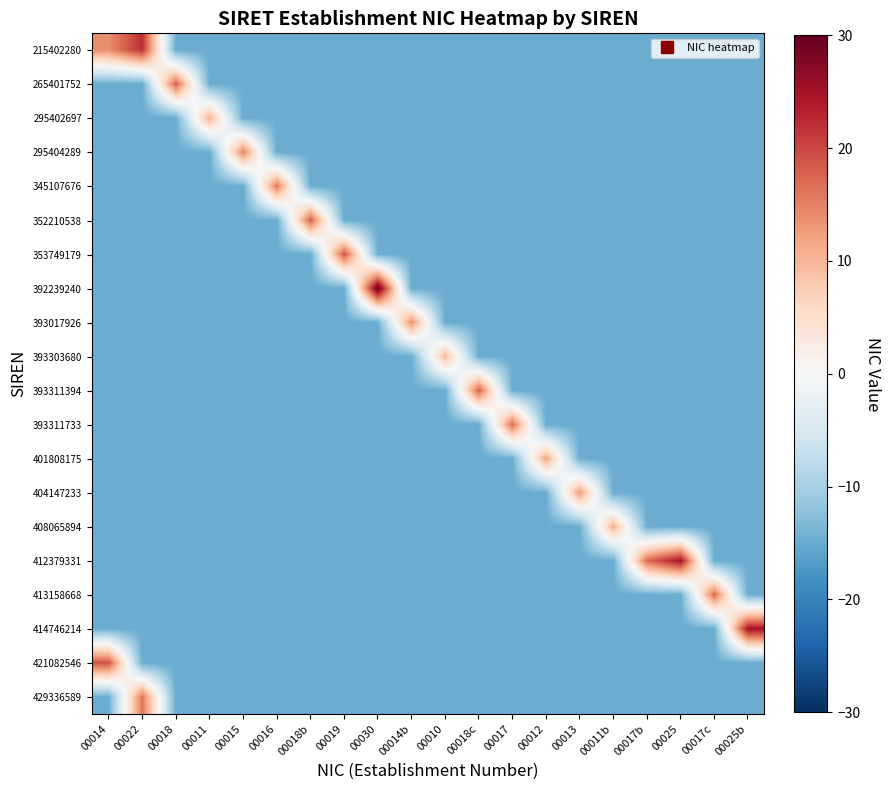

What is the spread (max minus min) of values at 00025b?

40